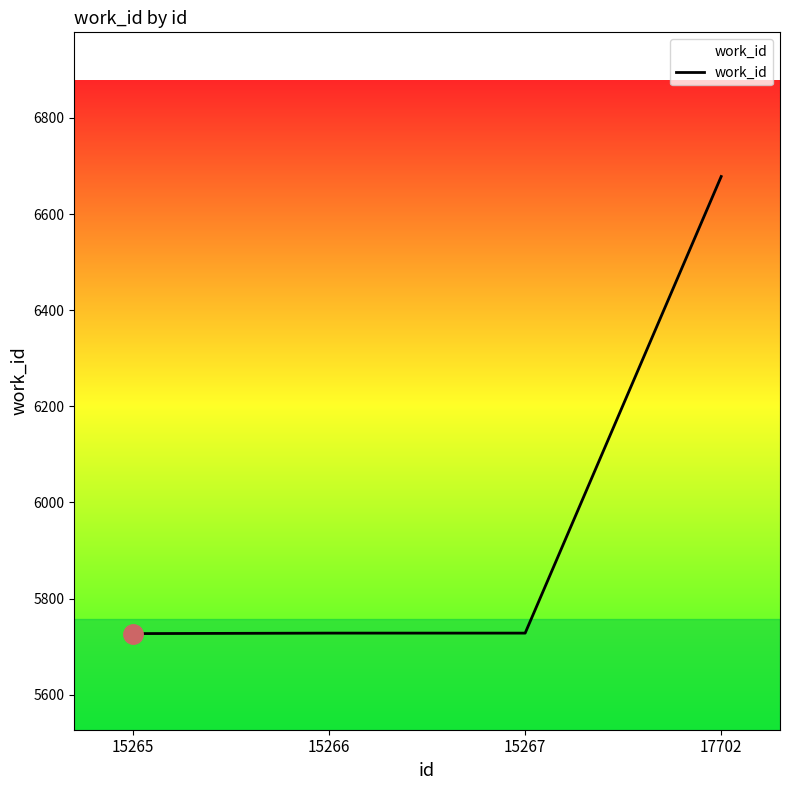

What is the smallest value displayed?

5727